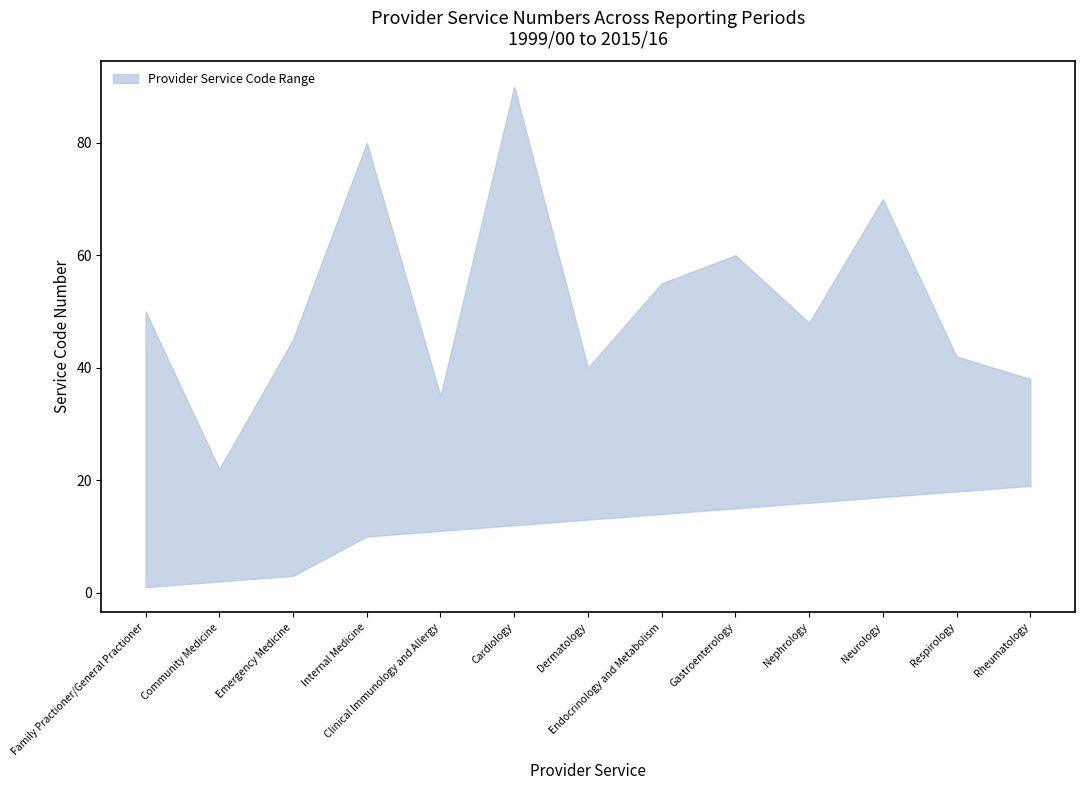

What is the label of the 11th point from the right?

Emergency Medicine